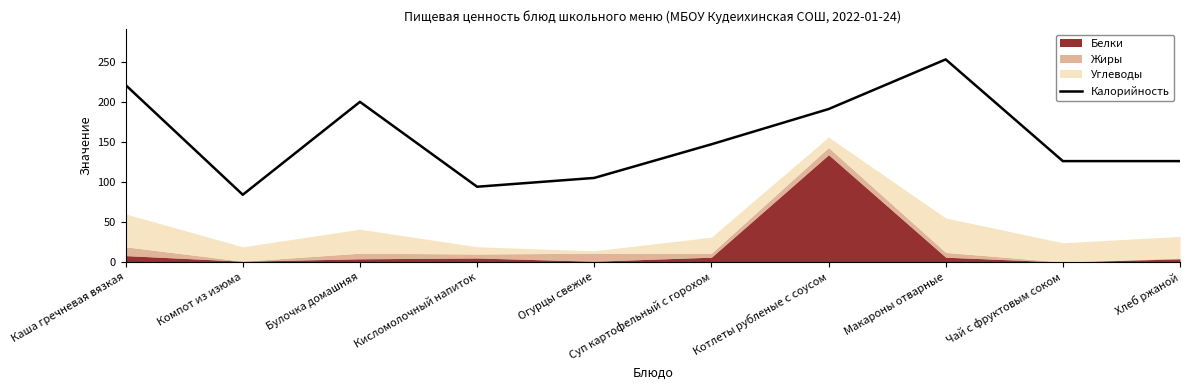

Reading right to left, list all the values displayed in this chart.

126	126	253	191	147	105	94	200	84	221